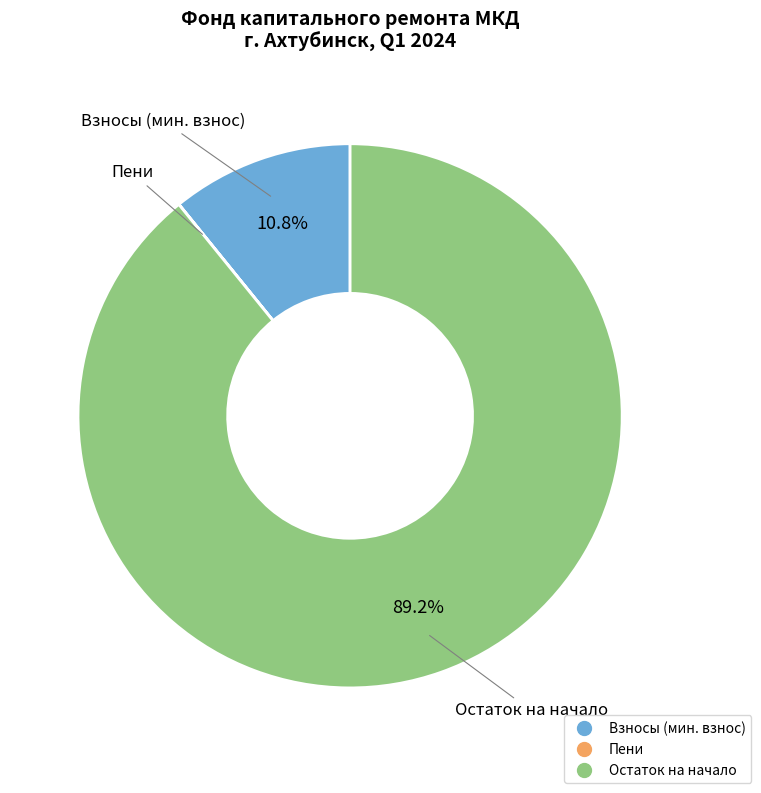

Is there a majority slice in this chart?

Yes